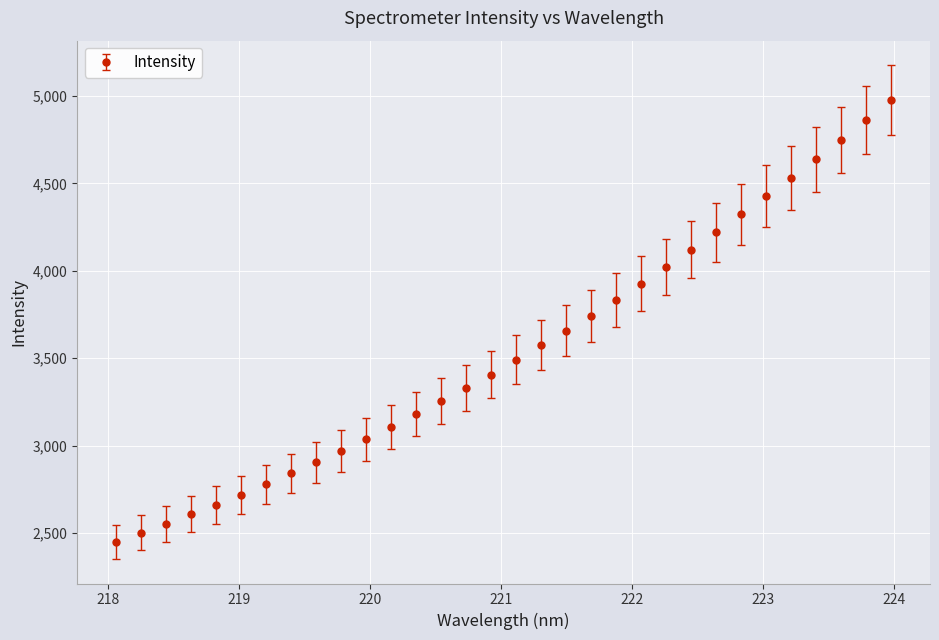

What is the maximum value shown in the chart?

4976.8